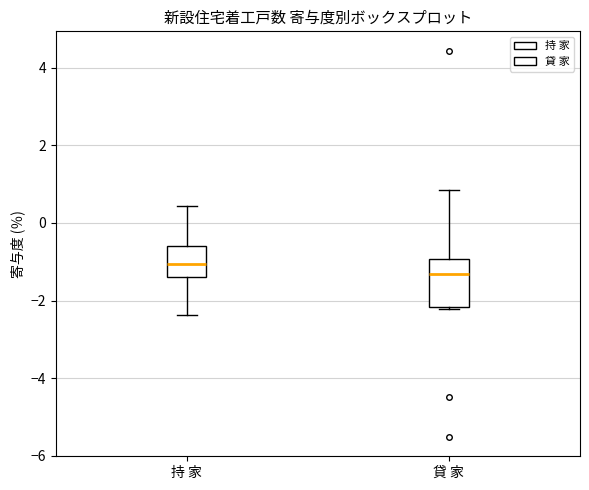

Where is the upper edge of the box for 持 家 on the y-axis? The values are not printed on the chart, so give them approximately, as read against the axis.

-0.6